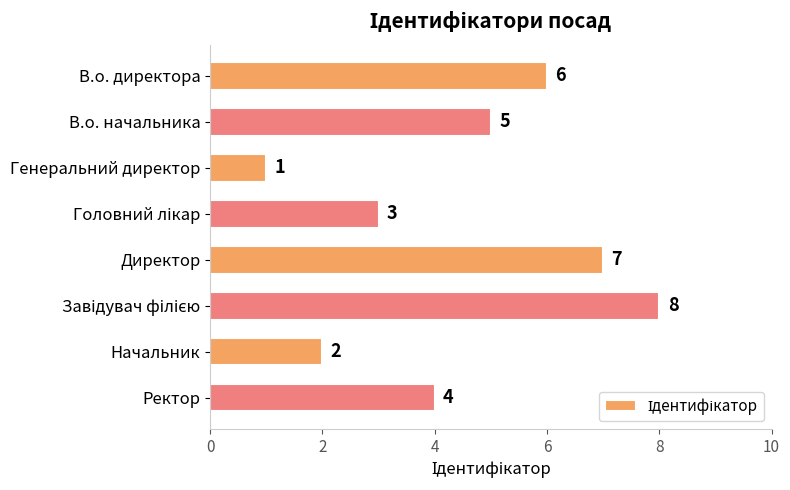

Reading top to bottom, transcribe all the data shown in this chart.

6	5	1	3	7	8	2	4